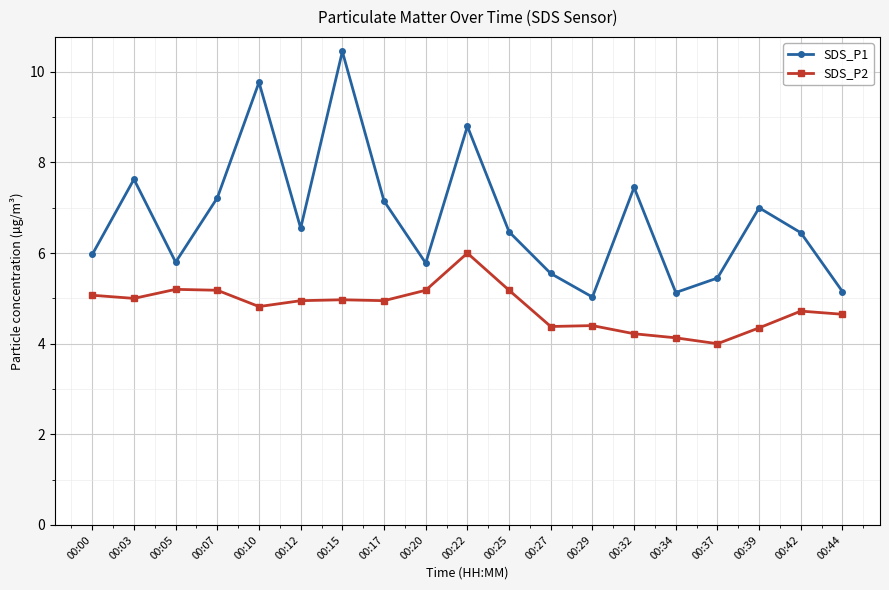

How many categories are shown in the chart?

19